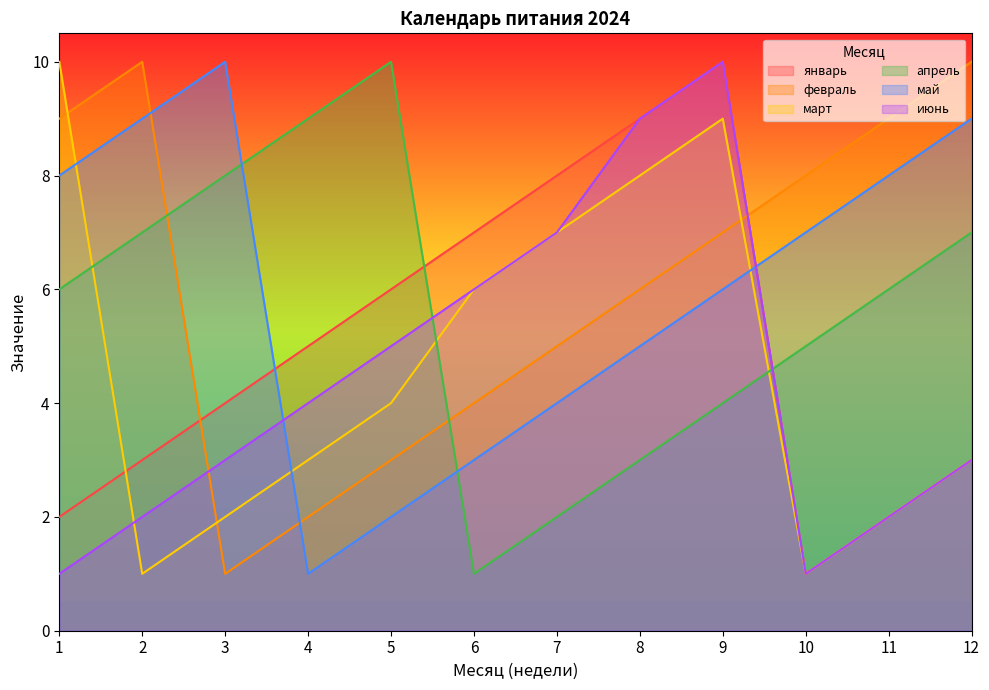

Read the май value at 11.

8